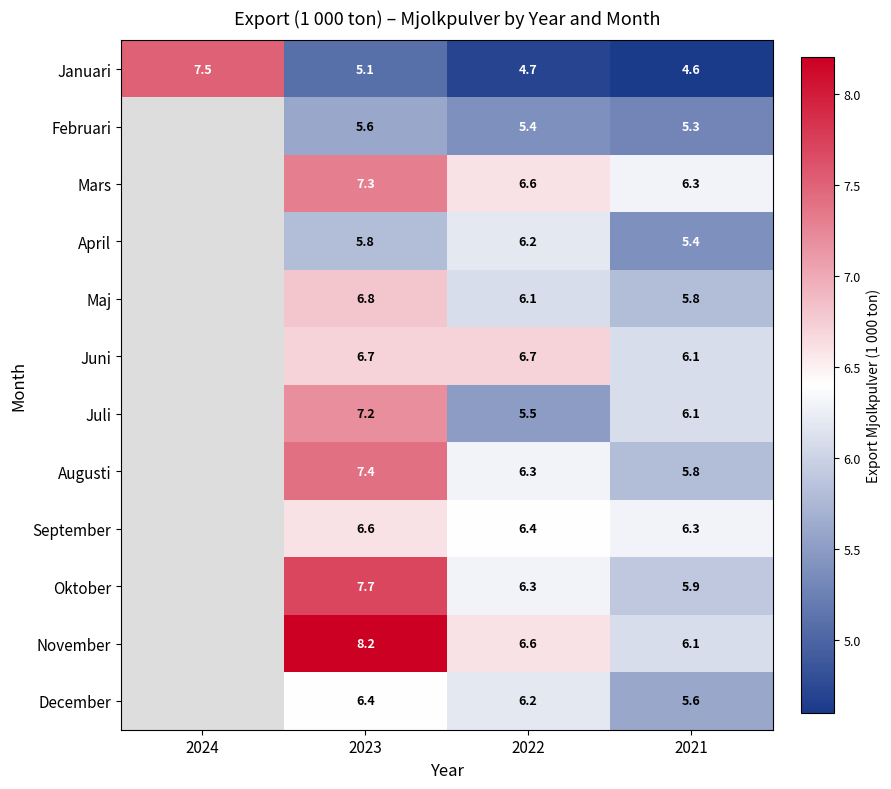

What is the difference between the Mars values at 2021 and 2023?

1.0